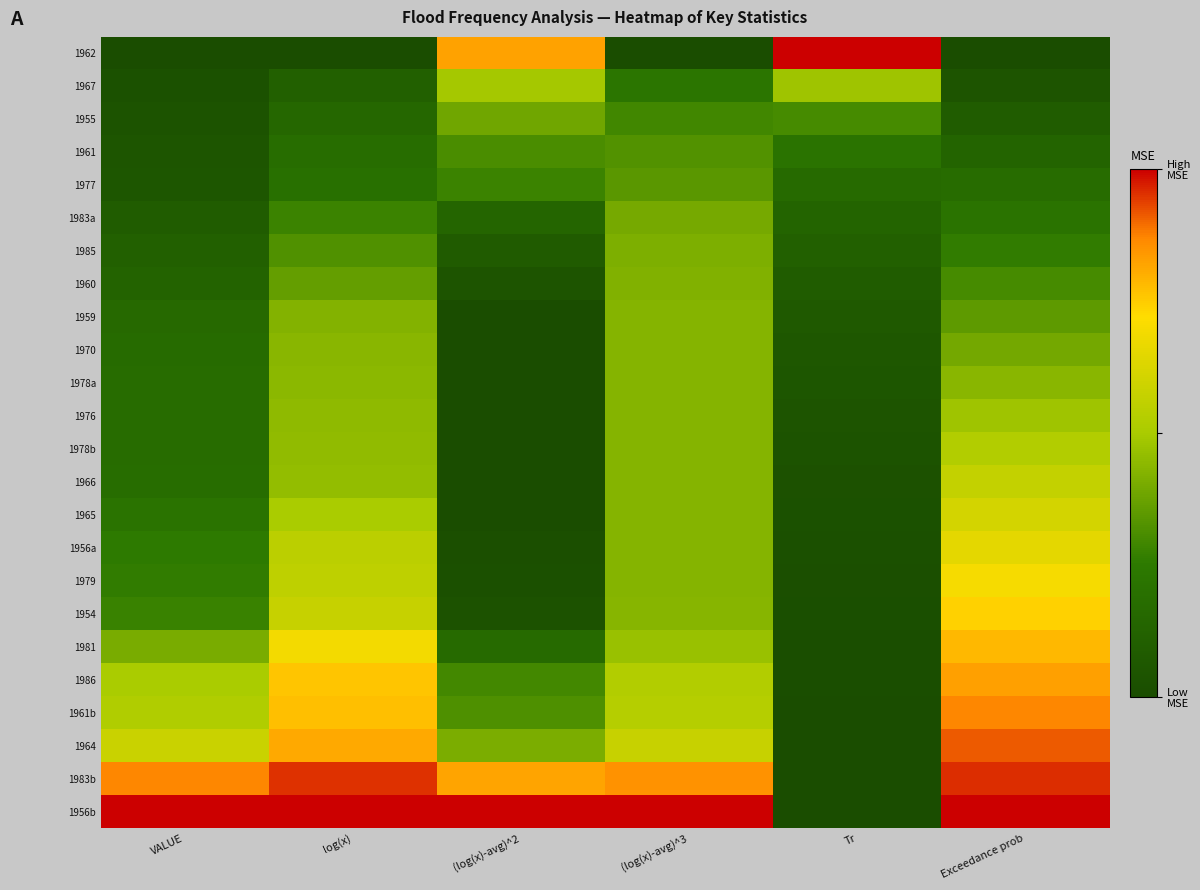

How many series are shown in this chart?

24